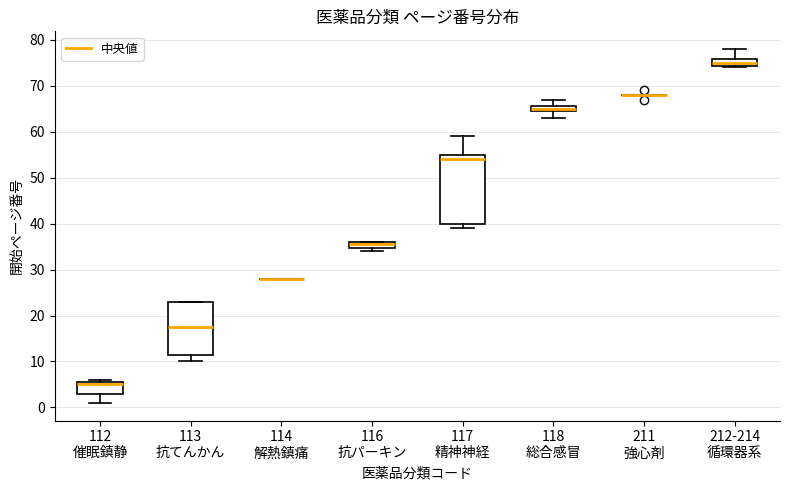

Where is the upper edge of the box for 112 催眠鎮静 on the y-axis? The values are not printed on the chart, so give them approximately, as read against the axis.

6